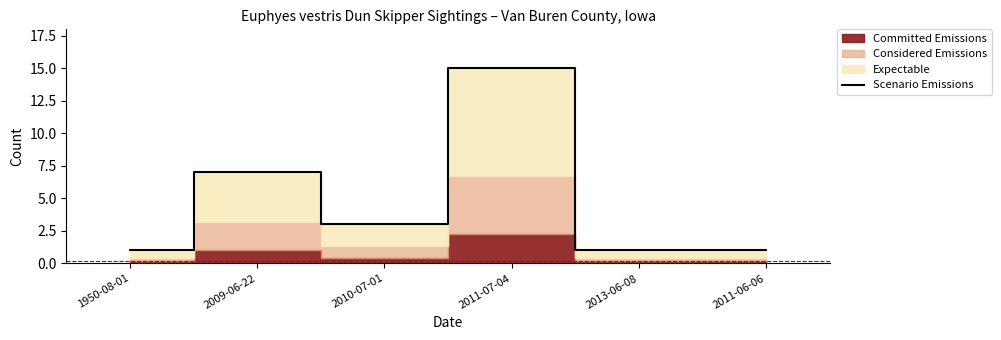

Reading right to left, list all the values displayed in this chart.

2011-06-06=1	2013-06-08=1	2011-07-04=15	2010-07-01=3	2009-06-22=7	1950-08-01=1